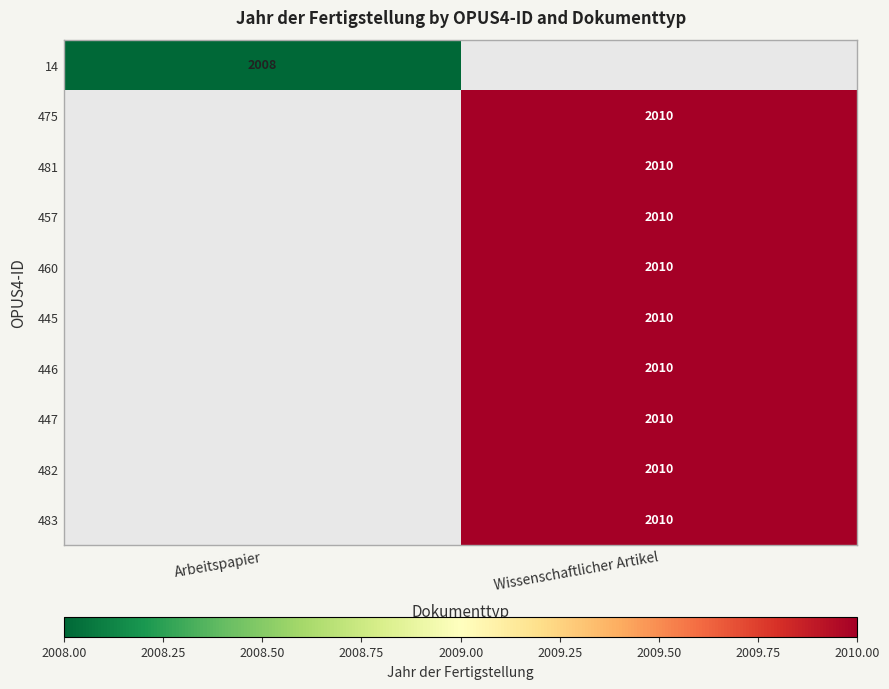

True or false: 14 has a value of 2008 at Arbeitspapier.

True